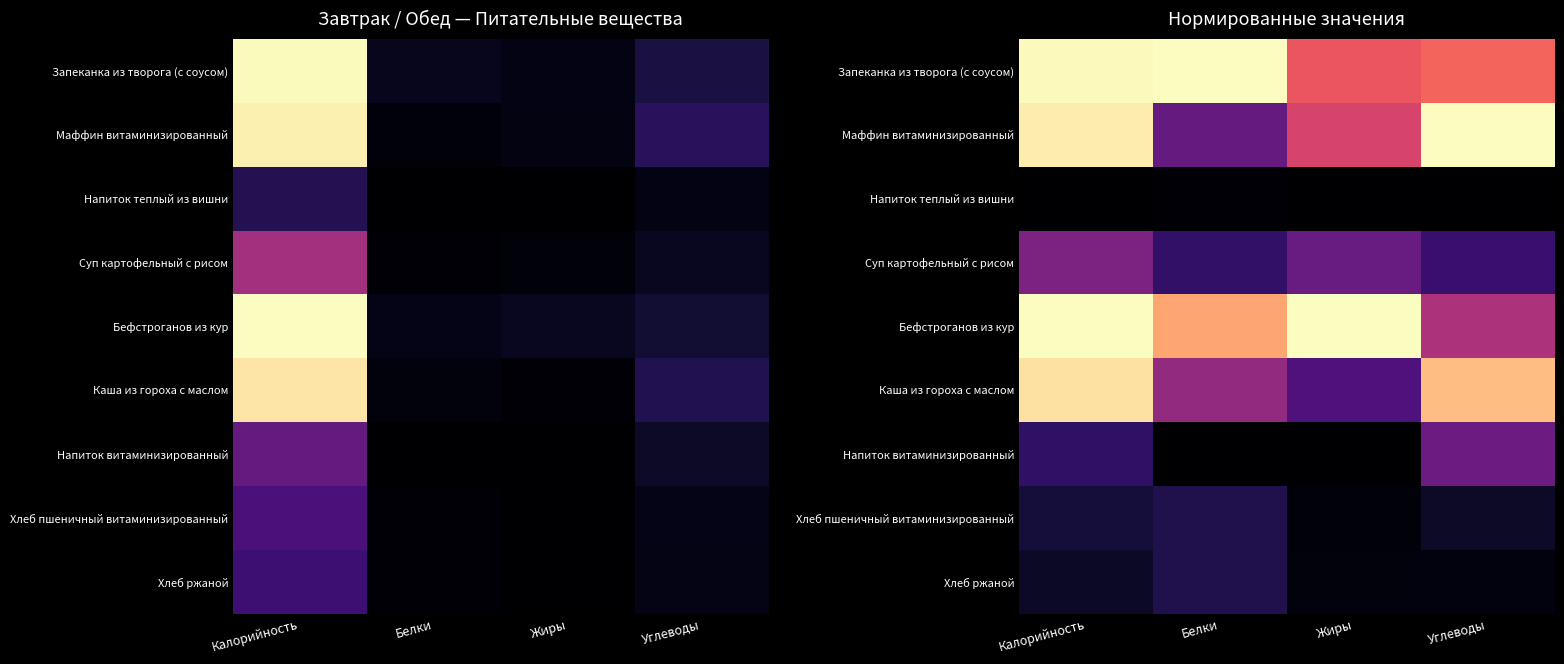

True or false: Бефстроганов из кур has a value of 1.2 at Белки.

False